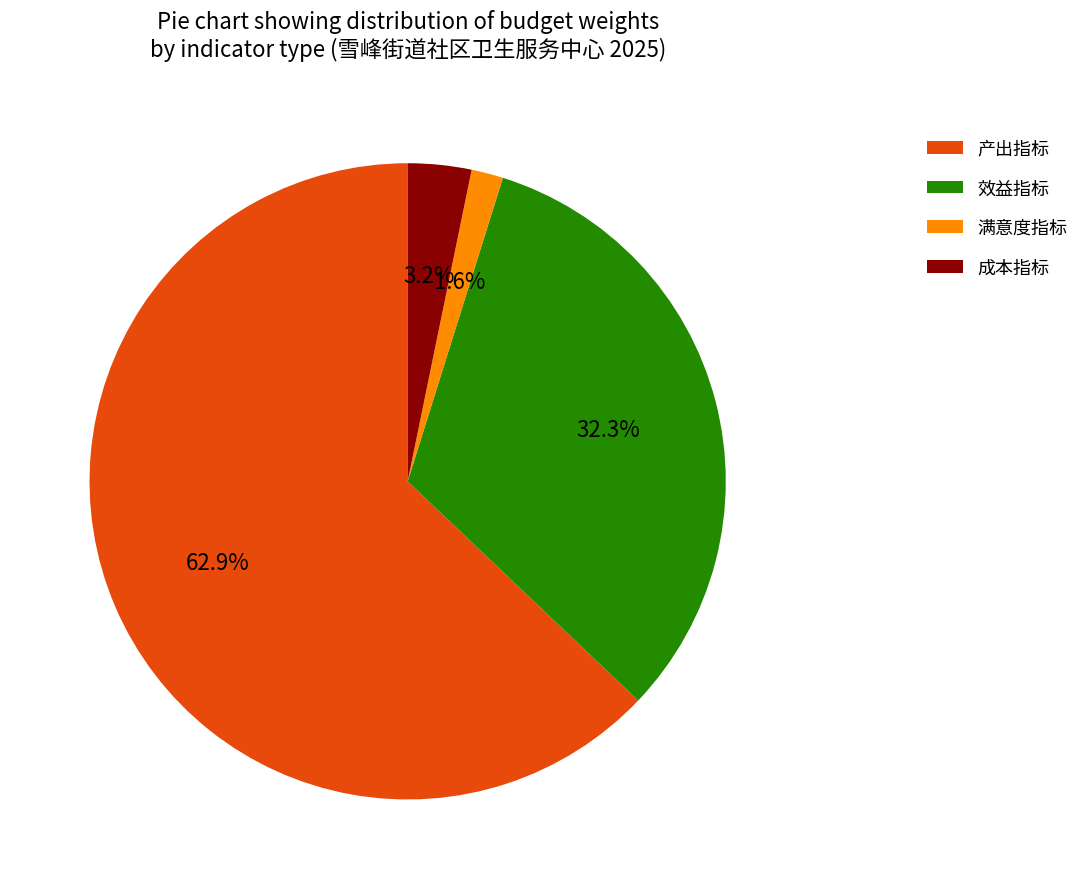

Which slice is the largest?

产出指标